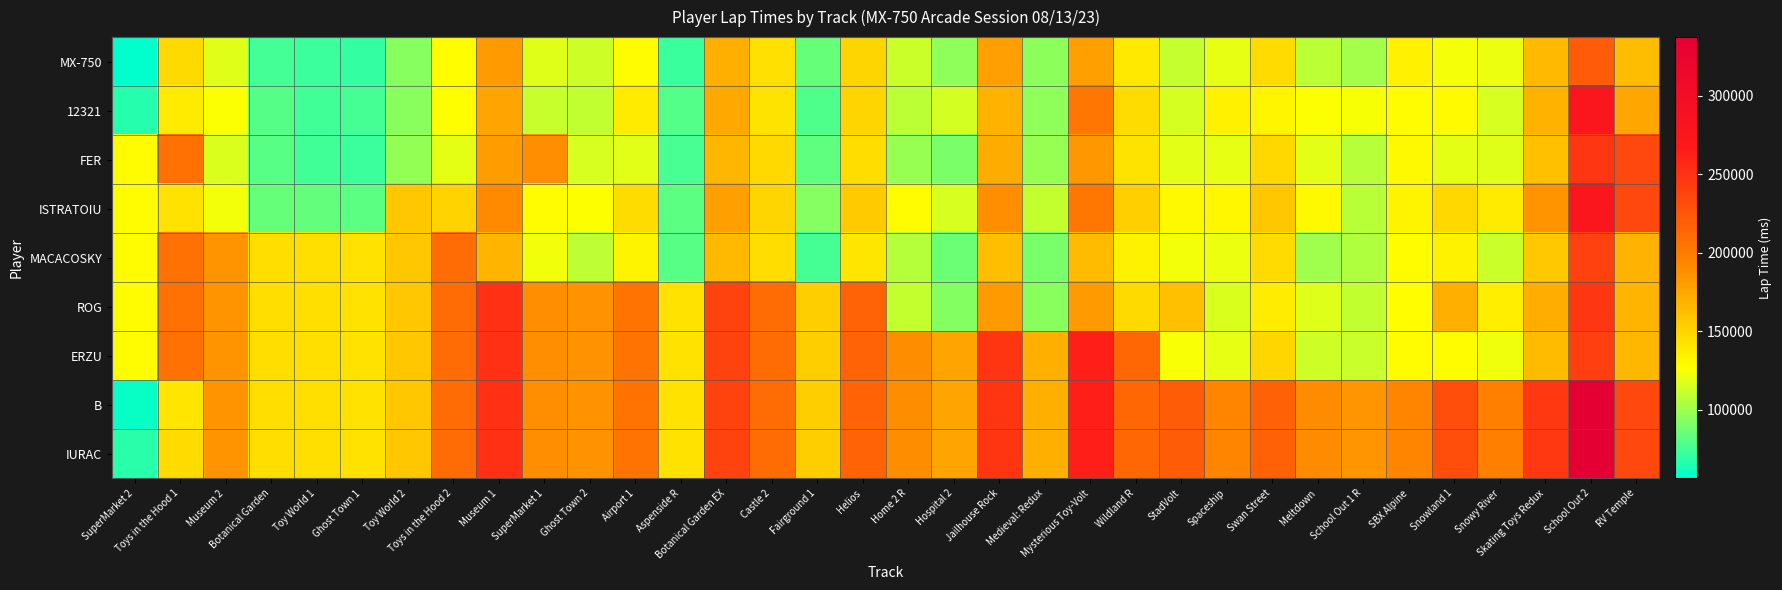

At which category does the chart reach its peak across all series?

School Out 2